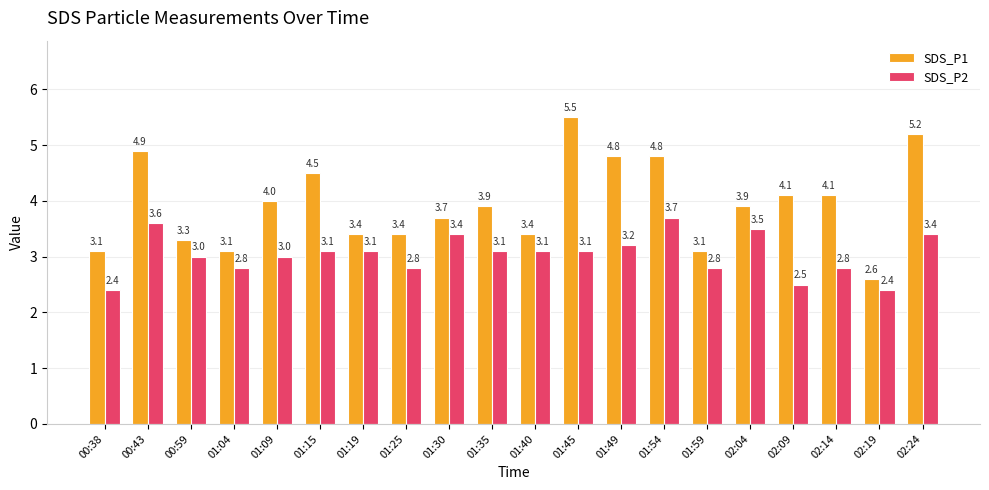

Rank the series at 01:45 from lowest to highest value.

SDS_P2, SDS_P1